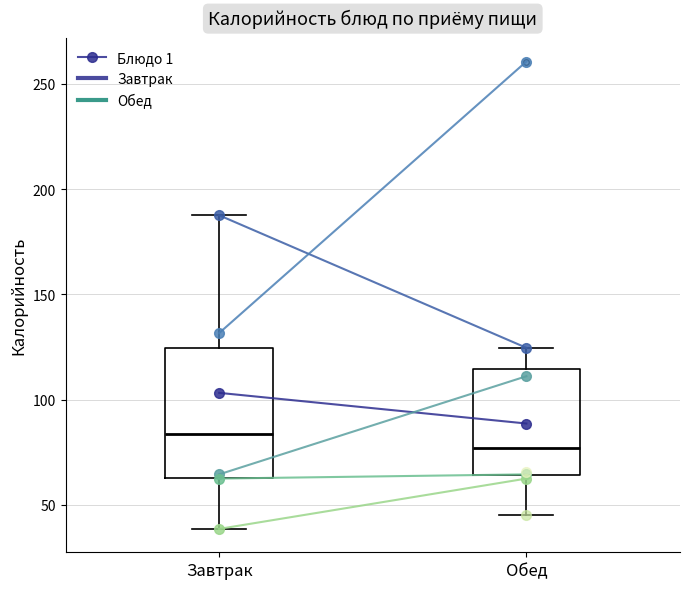

Where does the upper whisker of the box for Обед end on the y-axis? The values are not printed on the chart, so give them approximately, as read against the axis.

125